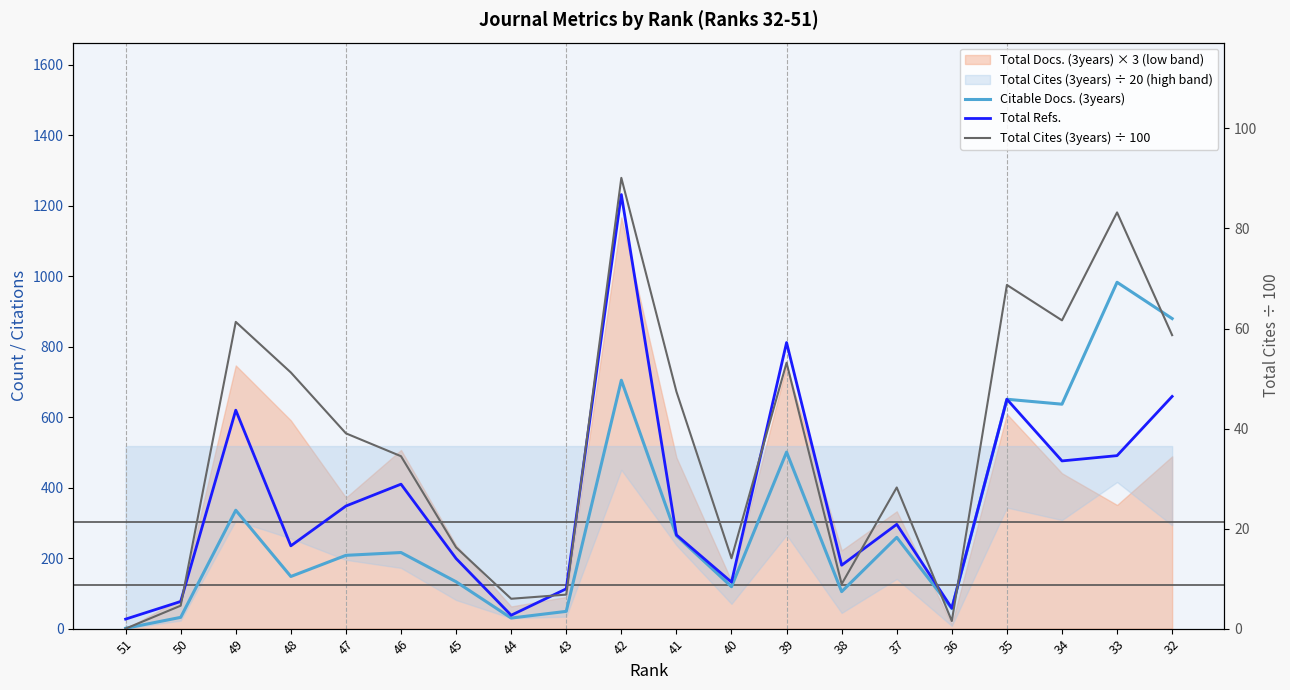

What is the value of the Citable Docs. (3years) point at the 5th from the left?

208.0